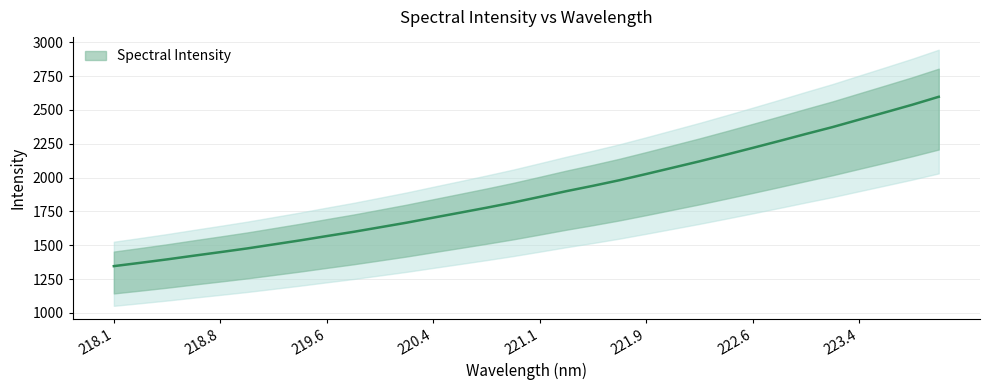

Approximately how many times larger is the value at 218.8 compared to 222.6?

0.7